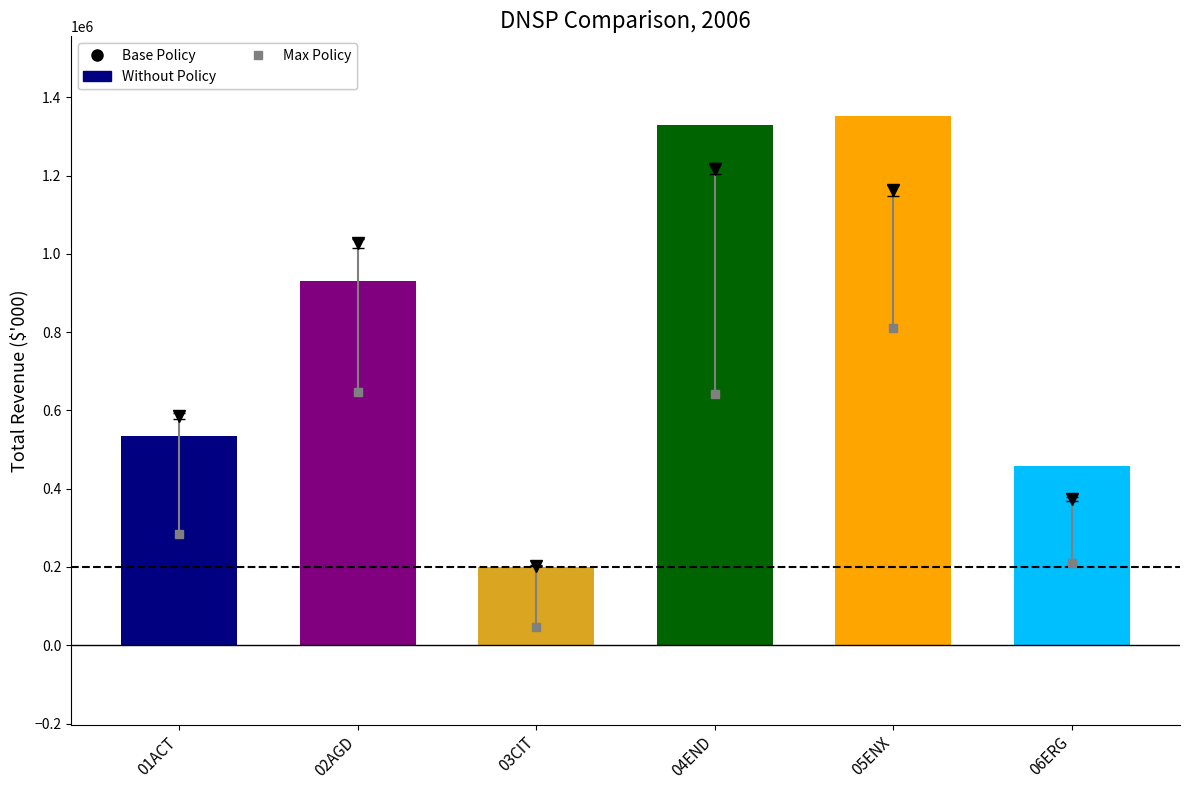

Reading left to right, extract all data points from this chart.

533636.0	931135.0	200073.0	1330485.3	1353080.0	457278.0